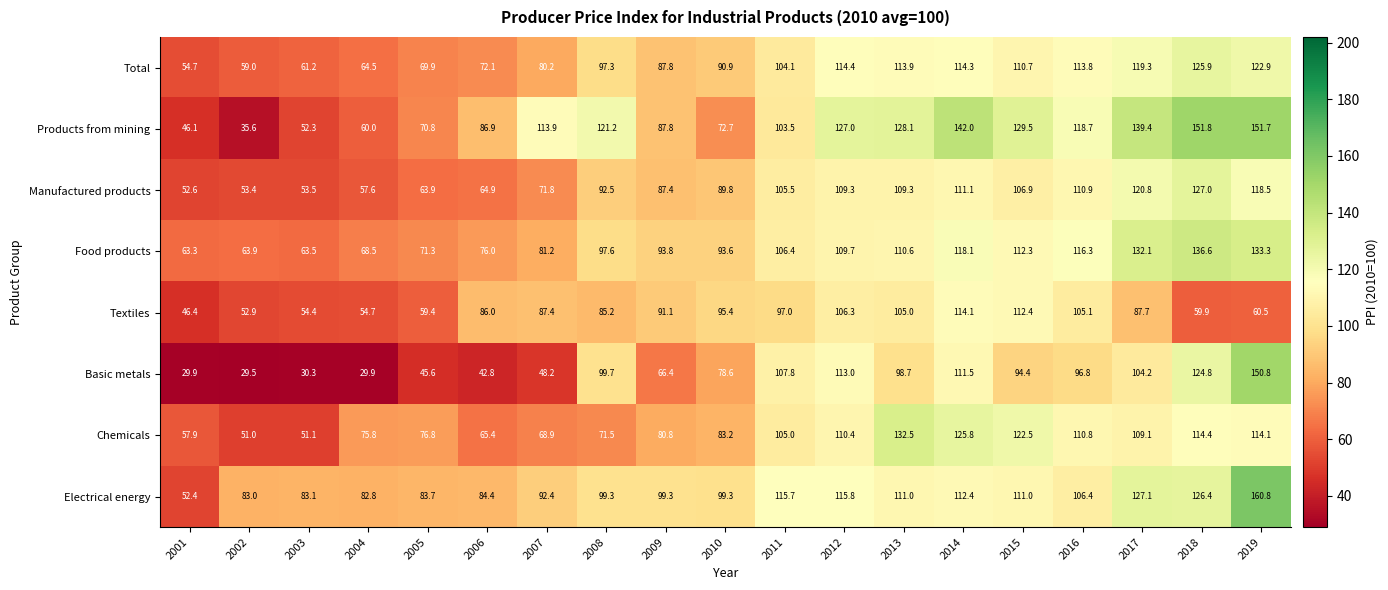

Which series has the largest range (max minus min)?

Basic metals